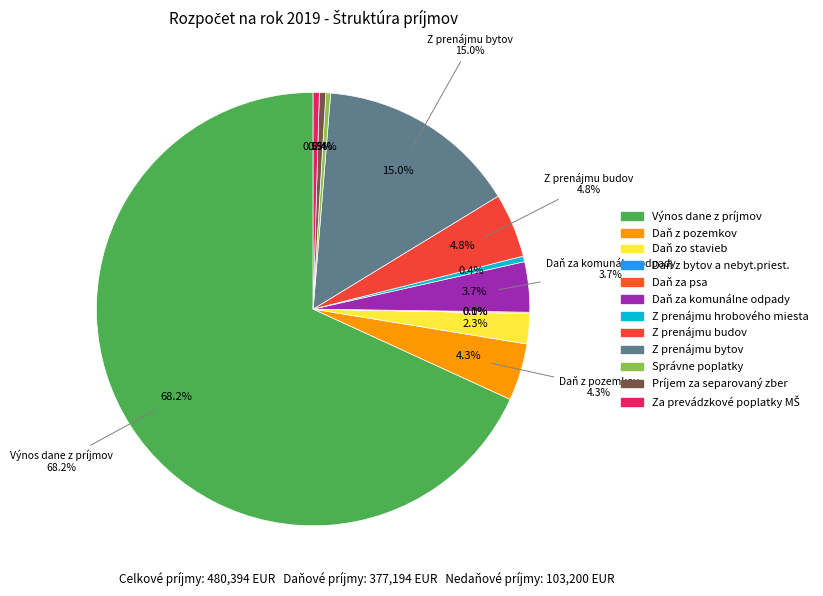

What is the smallest slice in the pie chart?

Daň z bytov a nebyt.priest.